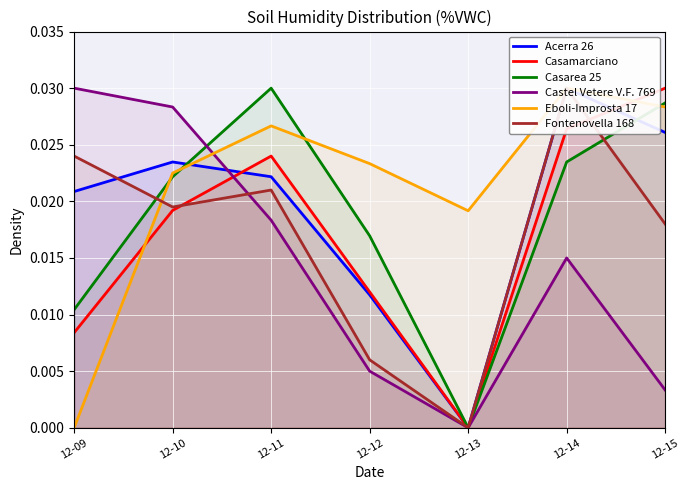

Rank the series at 12-11 from lowest to highest value.

Castel Vetere V.F. 769, Fontenovella 168, Acerra 26, Casamarciano, Eboli-Improsta 17, Casarea 25